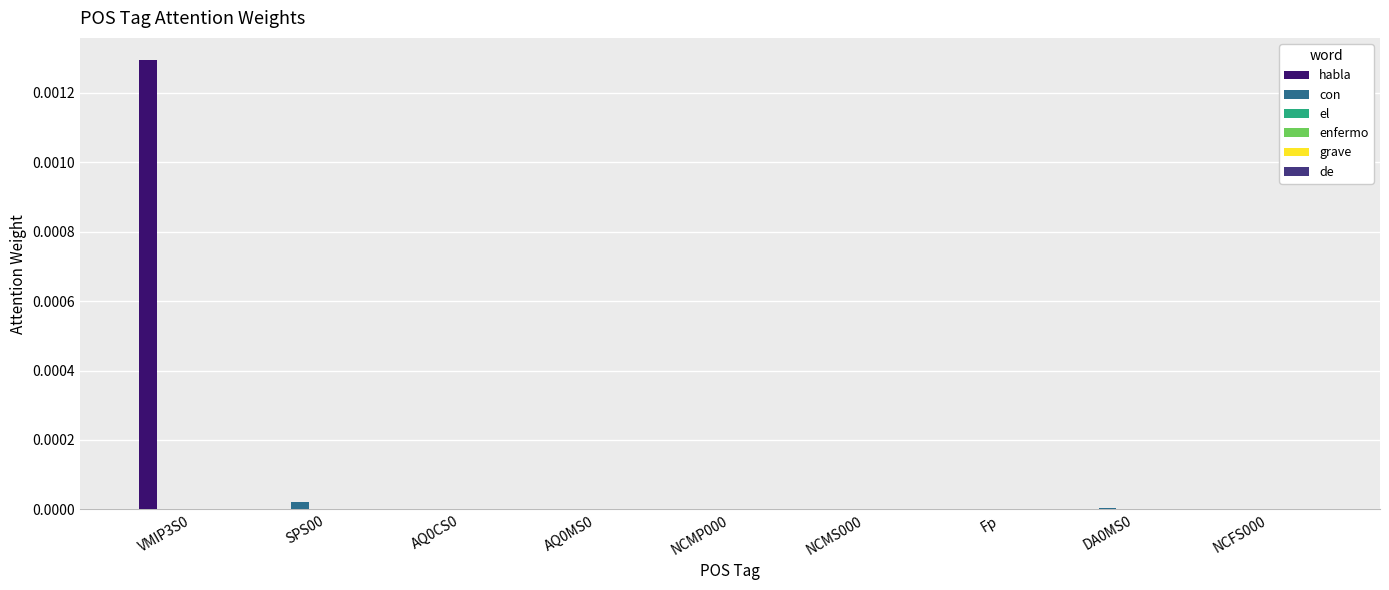

Which series has the largest total across all categories?

habla